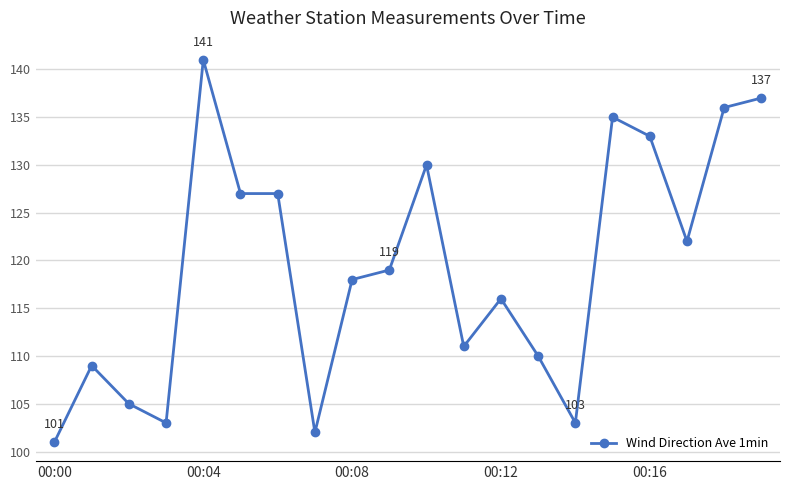

True or false: the data has more than 0 interior local peaks.

True